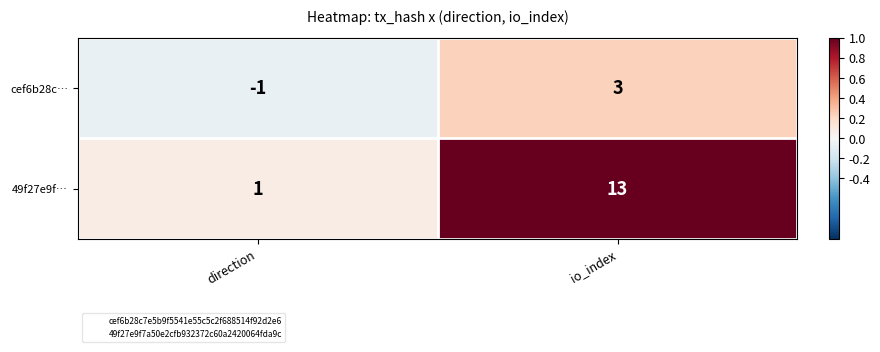

Reading left to right, list all the values displayed in this chart.

cef6b28c…: -1	3
49f27e9f…: 1	13